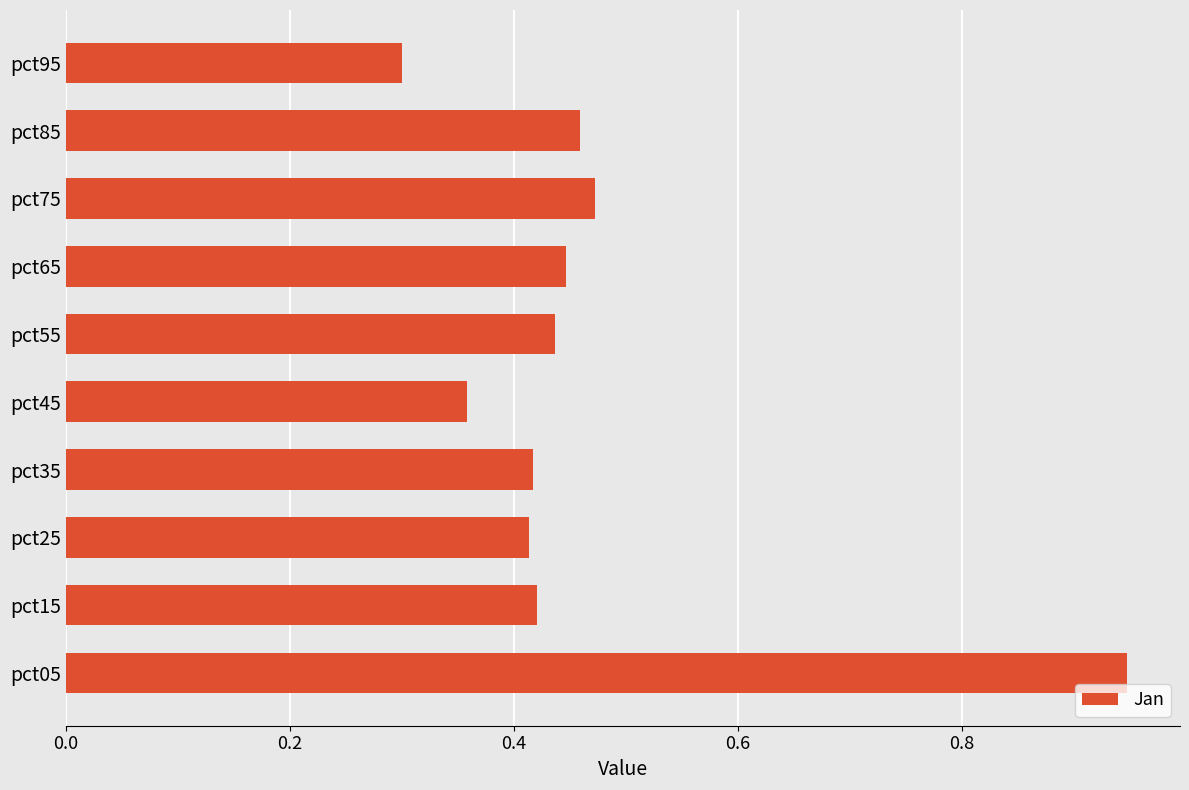

The value at pct25 is 0.1. True or false?

False